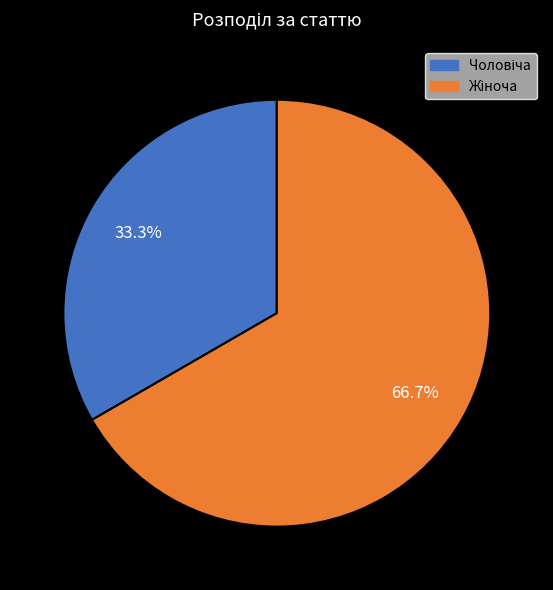

Is there a majority slice in this chart?

Yes